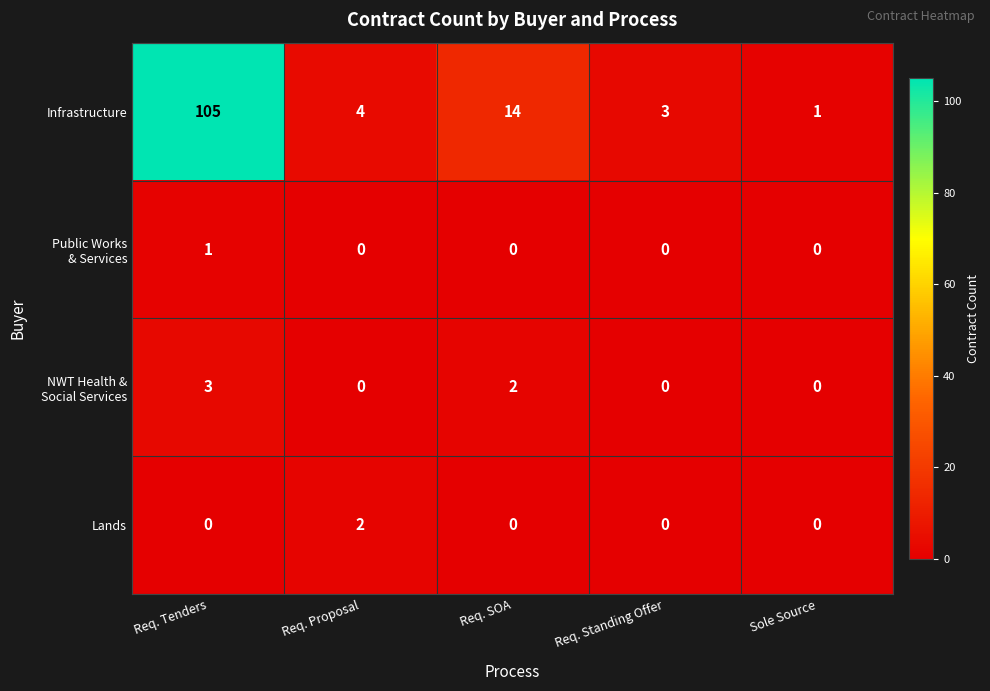

Which series has the widest spread of values?

Infrastructure